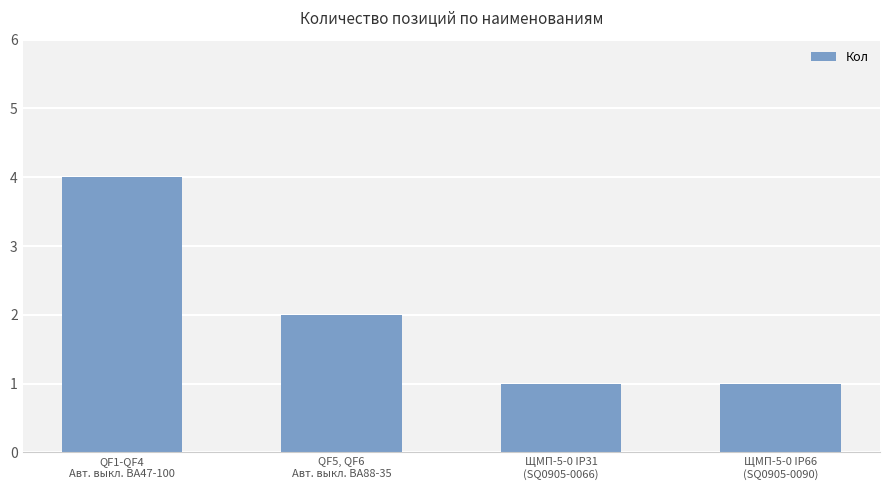

What is the value of the 1st bar from the left?

4